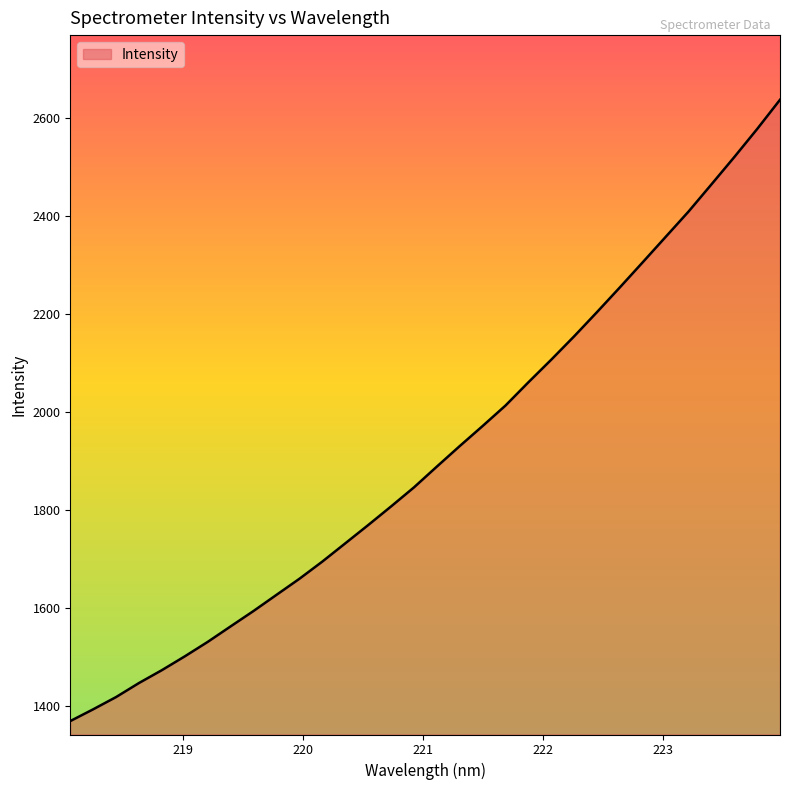

What is the greatest value displayed?

2636.4